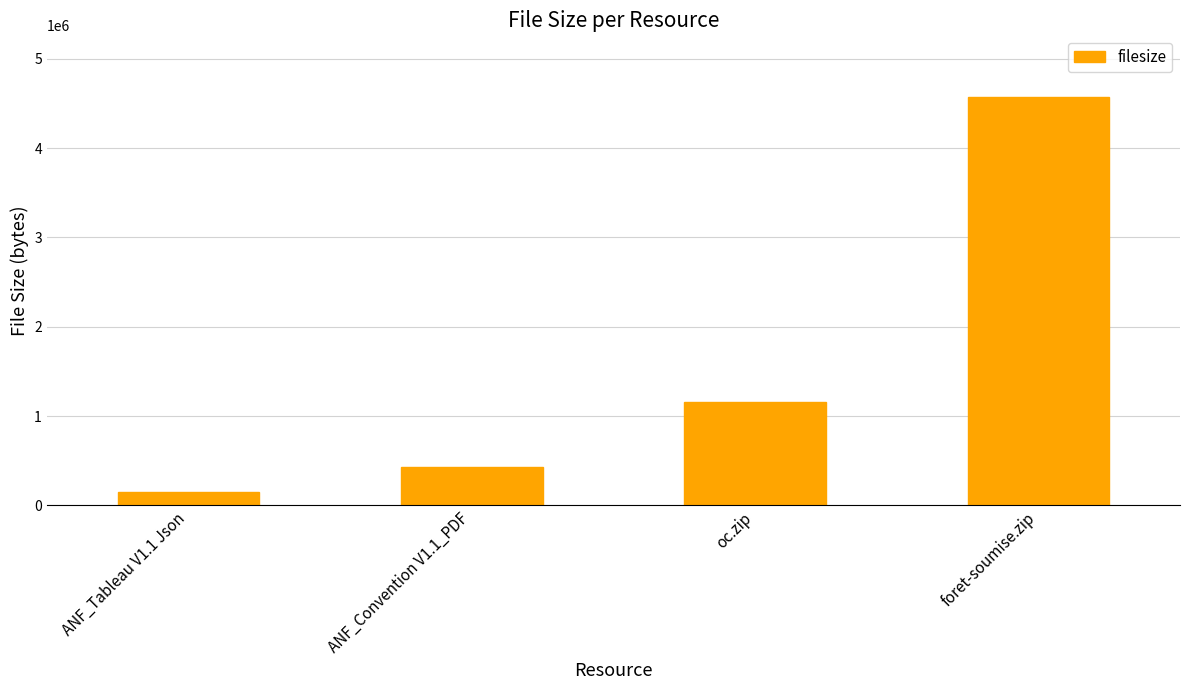

What is the label of the 1st bar from the left?

ANF_Tableau V1.1 Json